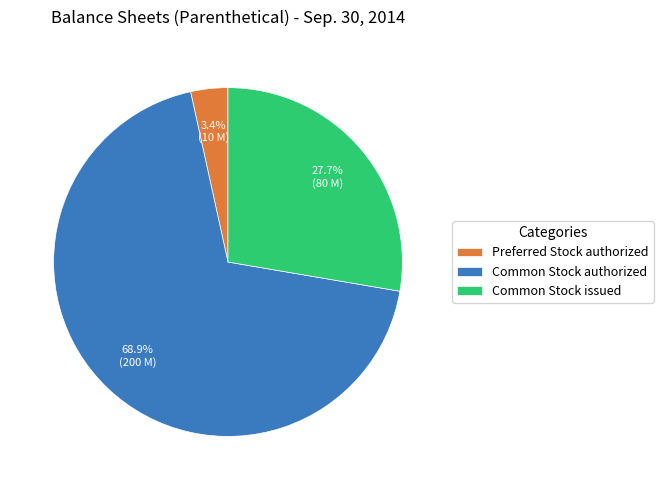

Count the number of slices in the pie.

3